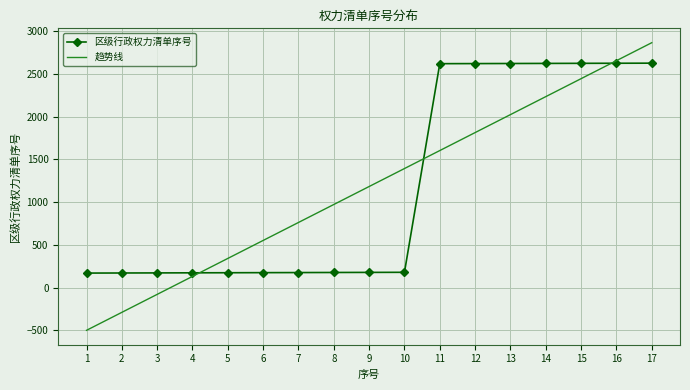

Which series has the largest range (max minus min)?

趋势线